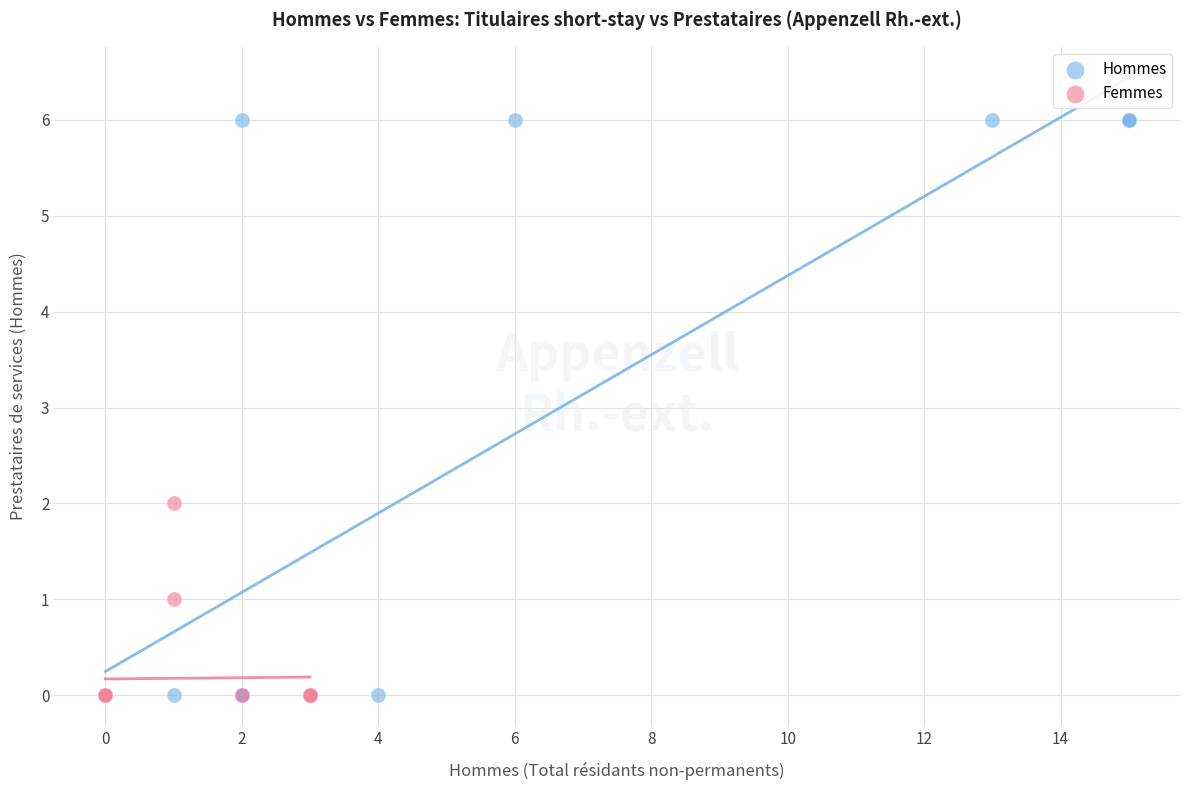

Which series contains the highest Y value?

Hommes